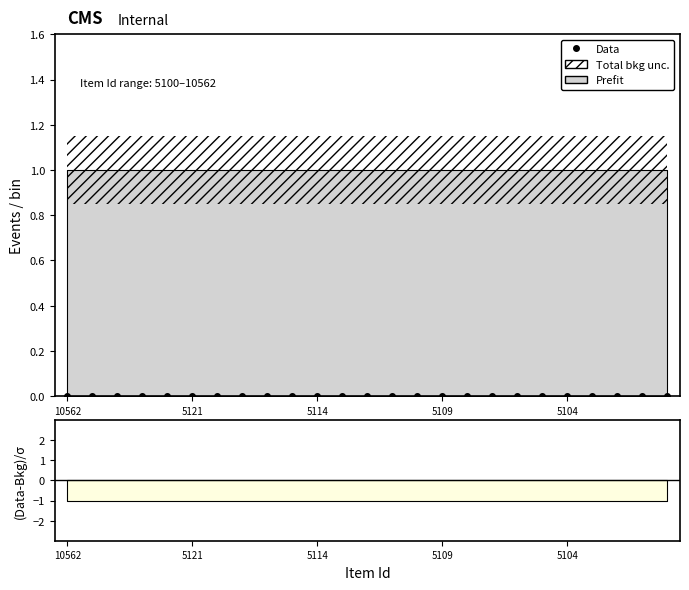

Which category has the highest value across all series?

10562